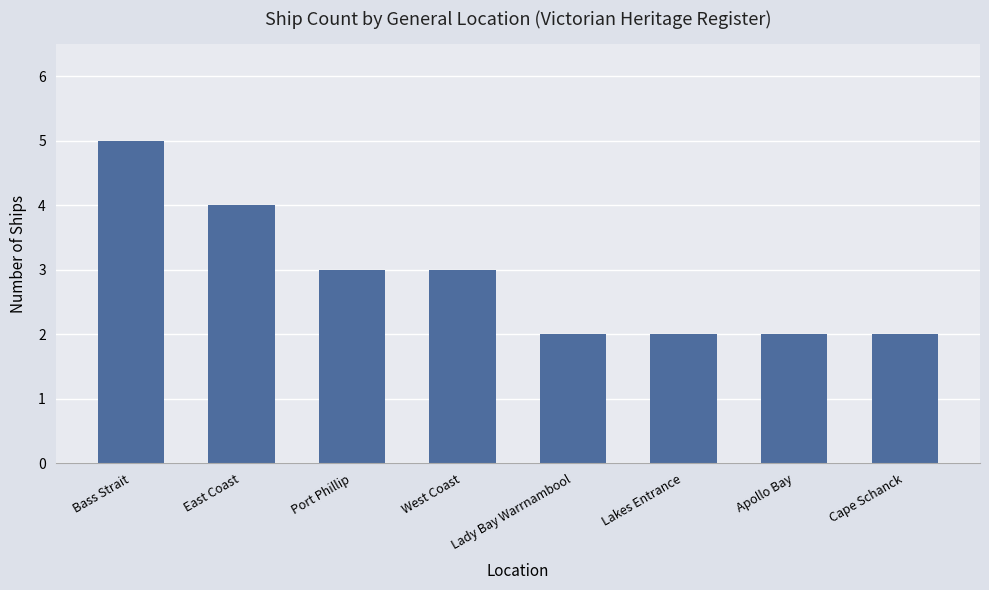

What is the average value?

3